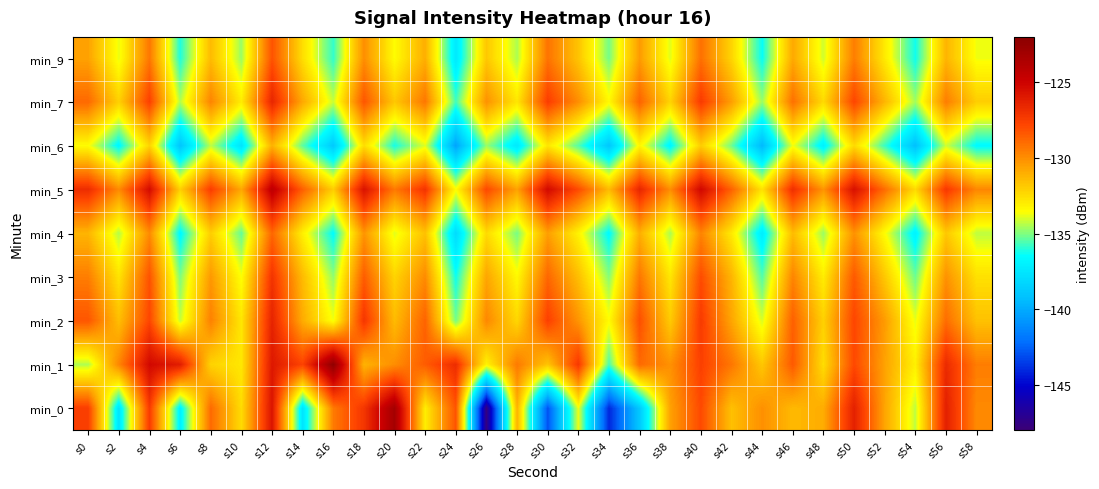

List the series in order of their peak value, lowest first.

min_6, min_4, min_9, min_3, min_7, min_2, min_5, min_0, min_1